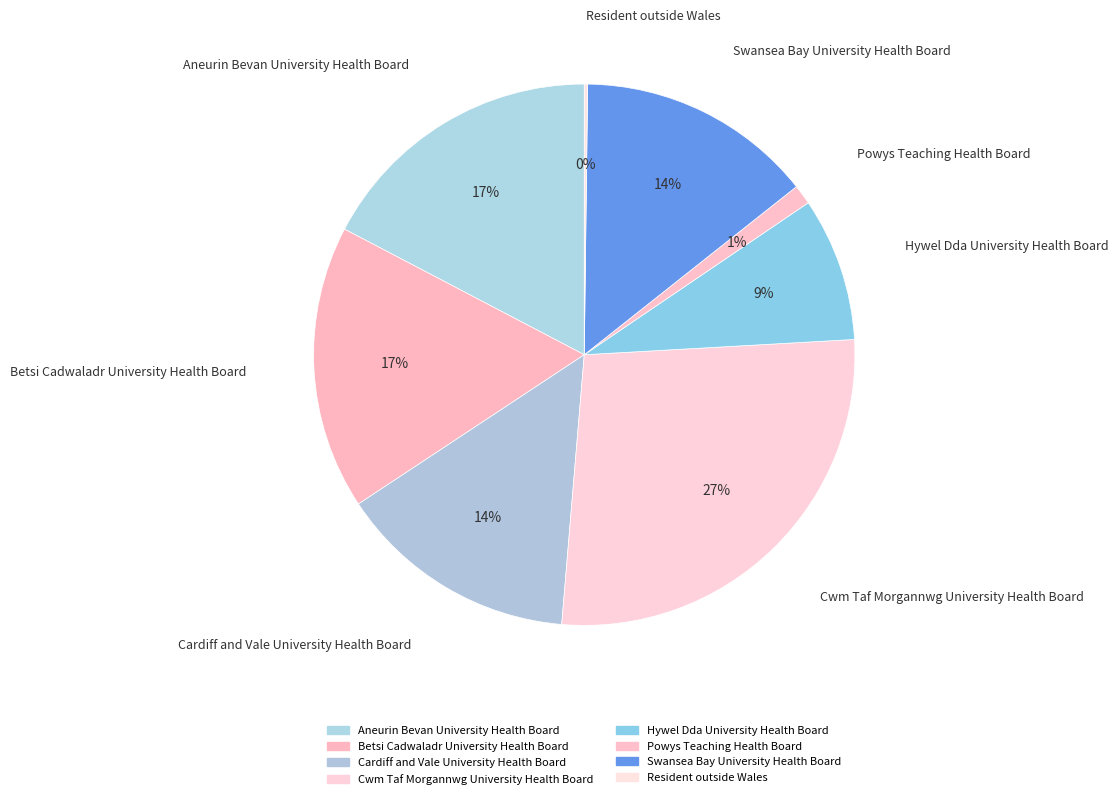

To the nearest percent, what is the difference between the Betsi Cadwaladr University Health Board and Powys Teaching Health Board slice percentages?

16%